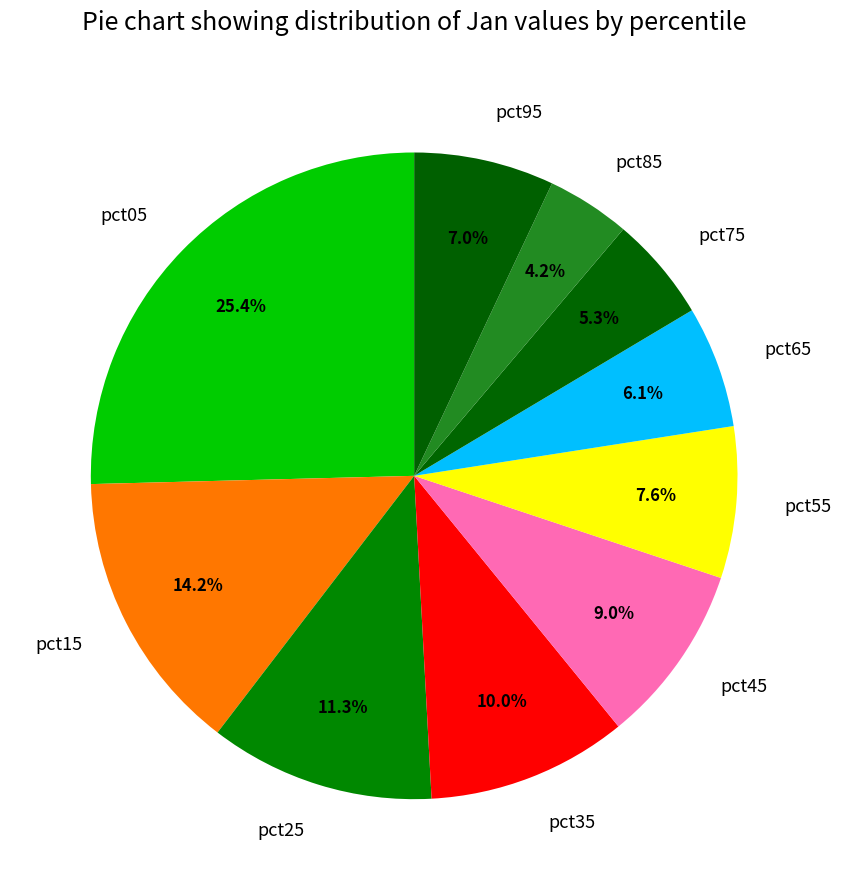

Between pct45 and pct35, which is larger?

pct35